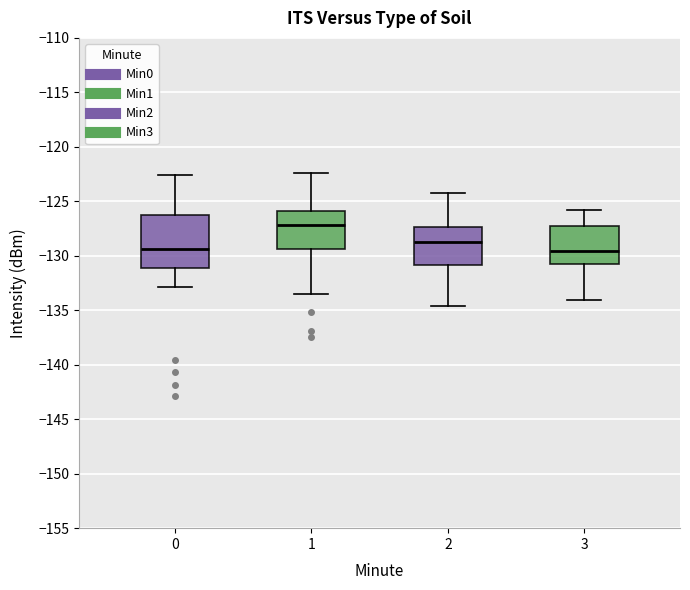

Reading left to right, read every box against the y-axis: the position of its median line, the range the box covers, and the ends of its whiskers. The values are not printed on the chart, so give them approximately, as read against the axis.

0: median -129.5, box -131.0 to -126.5, whiskers -133.0 to -122.5
1: median -127.0, box -129.5 to -126.0, whiskers -133.5 to -122.5
2: median -128.5, box -131.0 to -127.5, whiskers -134.5 to -124.0
3: median -129.5, box -130.5 to -127.0, whiskers -134.0 to -126.0